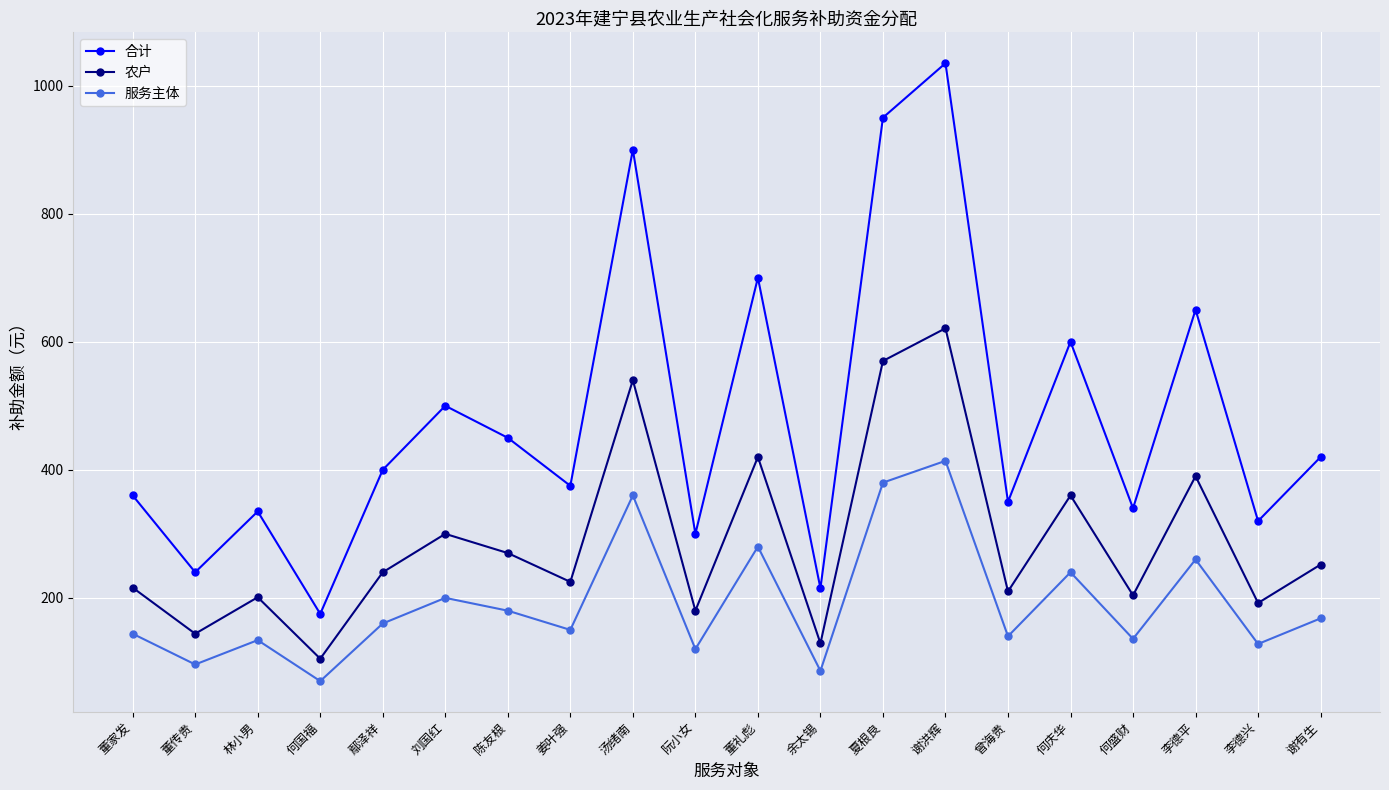

True or false: 合计 has a value of 500 at 刘国红.

True